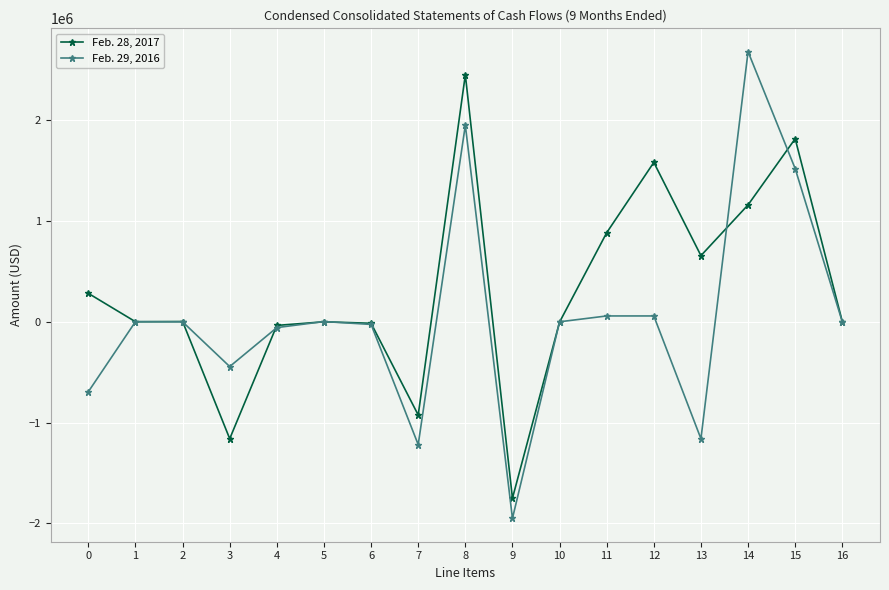

What is the minimum value shown in the chart?

-1950000